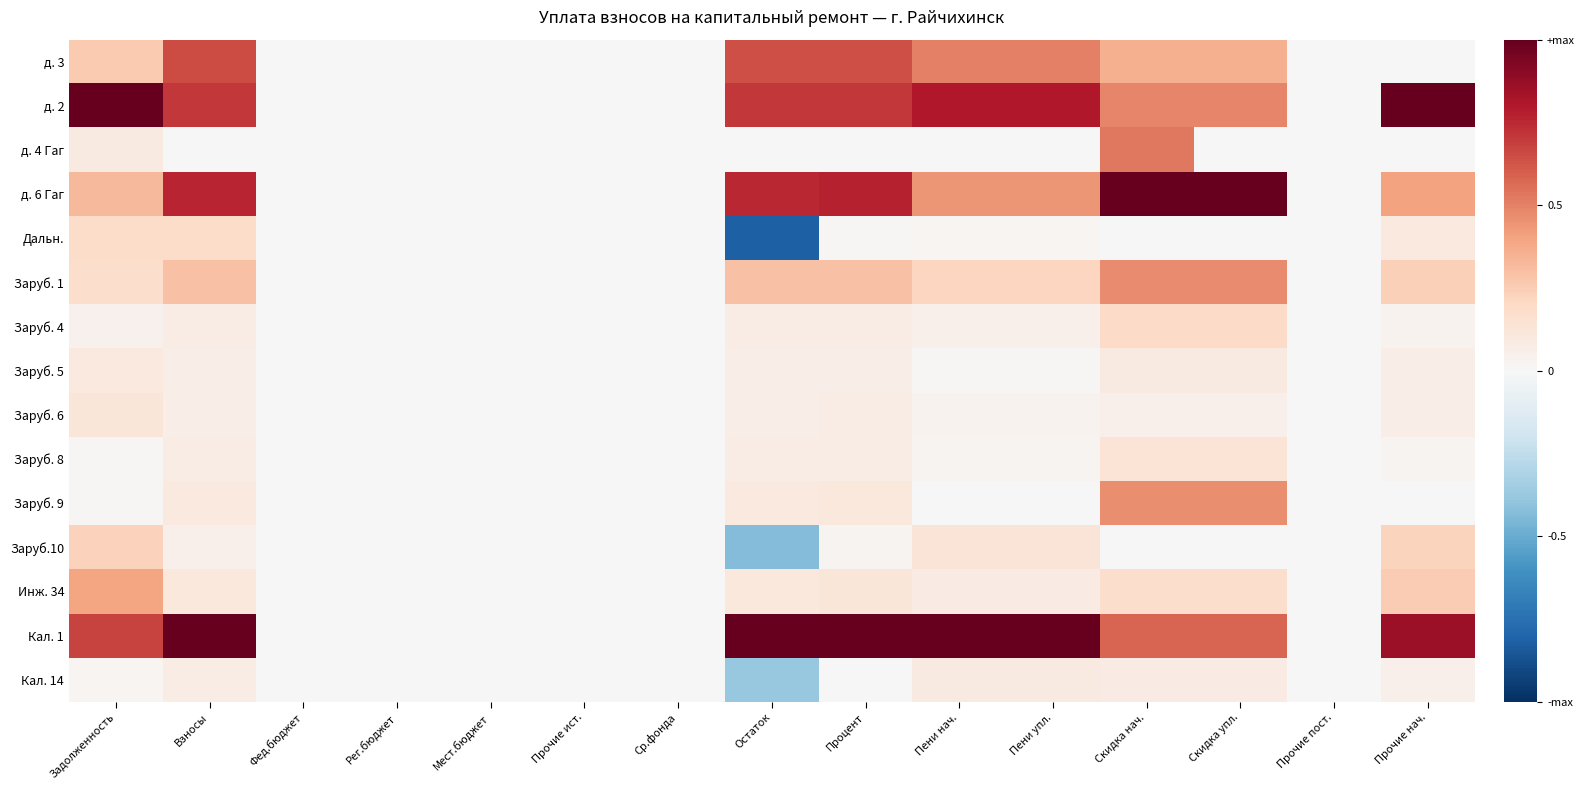

Reading left to right, transcribe all the data shown in this chart.

д. 3: Задолженность=0.3	Взносы=0.6	Фед.бюджет=0.0	Рег.бюджет=0.0	Мест.бюджет=0.0	Прочие ист.=0.0	Ср.фонда=0.0	Остаток=0.6	Процент=0.6	Пени нач.=0.5	Пени упл.=0.5	Скидка нач.=0.4	Скидка упл.=0.4	Прочие пост.=0.0	Прочие нач.=0.0
д. 2: Задолженность=1.0	Взносы=0.7	Фед.бюджет=0.0	Рег.бюджет=0.0	Мест.бюджет=0.0	Прочие ист.=0.0	Ср.фонда=0.0	Остаток=0.7	Процент=0.7	Пени нач.=0.8	Пени упл.=0.8	Скидка нач.=0.5	Скидка упл.=0.5	Прочие пост.=0.0	Прочие нач.=1.0
д. 4 Гаг: Задолженность=0.1	Взносы=0.0	Фед.бюджет=0.0	Рег.бюджет=0.0	Мест.бюджет=0.0	Прочие ист.=0.0	Ср.фонда=0.0	Остаток=0.0	Процент=0.0	Пени нач.=0.0	Пени упл.=0.0	Скидка нач.=0.5	Скидка упл.=0.0	Прочие пост.=0.0	Прочие нач.=0.0
д. 6 Гаг: Задолженность=0.3	Взносы=0.8	Фед.бюджет=0.0	Рег.бюджет=0.0	Мест.бюджет=0.0	Прочие ист.=0.0	Ср.фонда=0.0	Остаток=0.8	Процент=0.8	Пени нач.=0.4	Пени упл.=0.4	Скидка нач.=1.0	Скидка упл.=1.0	Прочие пост.=0.0	Прочие нач.=0.4
Дальн.: Задолженность=0.2	Взносы=0.2	Фед.бюджет=0.0	Рег.бюджет=0.0	Мест.бюджет=0.0	Прочие ист.=0.0	Ср.фонда=0.0	Остаток=-0.8	Процент=0.0	Пени нач.=0.0	Пени упл.=0.0	Скидка нач.=0.0	Скидка упл.=0.0	Прочие пост.=0.0	Прочие нач.=0.1
Заруб. 1: Задолженность=0.2	Взносы=0.3	Фед.бюджет=0.0	Рег.бюджет=0.0	Мест.бюджет=0.0	Прочие ист.=0.0	Ср.фонда=0.0	Остаток=0.3	Процент=0.3	Пени нач.=0.2	Пени упл.=0.2	Скидка нач.=0.5	Скидка упл.=0.5	Прочие пост.=0.0	Прочие нач.=0.2
Заруб. 4: Задолженность=0.0	Взносы=0.1	Фед.бюджет=0.0	Рег.бюджет=0.0	Мест.бюджет=0.0	Прочие ист.=0.0	Ср.фонда=0.0	Остаток=0.1	Процент=0.1	Пени нач.=0.1	Пени упл.=0.1	Скидка нач.=0.2	Скидка упл.=0.2	Прочие пост.=0.0	Прочие нач.=0.0
Заруб. 5: Задолженность=0.1	Взносы=0.1	Фед.бюджет=0.0	Рег.бюджет=0.0	Мест.бюджет=0.0	Прочие ист.=0.0	Ср.фонда=0.0	Остаток=0.1	Процент=0.1	Пени нач.=0.0	Пени упл.=0.0	Скидка нач.=0.1	Скидка упл.=0.1	Прочие пост.=0.0	Прочие нач.=0.1
Заруб. 6: Задолженность=0.1	Взносы=0.1	Фед.бюджет=0.0	Рег.бюджет=0.0	Мест.бюджет=0.0	Прочие ист.=0.0	Ср.фонда=0.0	Остаток=0.1	Процент=0.1	Пени нач.=0.0	Пени упл.=0.0	Скидка нач.=0.0	Скидка упл.=0.0	Прочие пост.=0.0	Прочие нач.=0.1
Заруб. 8: Задолженность=0.0	Взносы=0.1	Фед.бюджет=0.0	Рег.бюджет=0.0	Мест.бюджет=0.0	Прочие ист.=0.0	Ср.фонда=0.0	Остаток=0.1	Процент=0.1	Пени нач.=0.0	Пени упл.=0.0	Скидка нач.=0.1	Скидка упл.=0.1	Прочие пост.=0.0	Прочие нач.=0.0
Заруб. 9: Задолженность=0.0	Взносы=0.1	Фед.бюджет=0.0	Рег.бюджет=0.0	Мест.бюджет=0.0	Прочие ист.=0.0	Ср.фонда=0.0	Остаток=0.1	Процент=0.1	Пени нач.=0.0	Пени упл.=0.0	Скидка нач.=0.5	Скидка упл.=0.5	Прочие пост.=0.0	Прочие нач.=0.0
Заруб.10: Задолженность=0.2	Взносы=0.1	Фед.бюджет=0.0	Рег.бюджет=0.0	Мест.бюджет=0.0	Прочие ист.=0.0	Ср.фонда=0.0	Остаток=-0.4	Процент=0.0	Пени нач.=0.1	Пени упл.=0.1	Скидка нач.=0.0	Скидка упл.=0.0	Прочие пост.=0.0	Прочие нач.=0.2
Инж. 34: Задолженность=0.4	Взносы=0.1	Фед.бюджет=0.0	Рег.бюджет=0.0	Мест.бюджет=0.0	Прочие ист.=0.0	Ср.фонда=0.0	Остаток=0.1	Процент=0.1	Пени нач.=0.1	Пени упл.=0.1	Скидка нач.=0.2	Скидка упл.=0.2	Прочие пост.=0.0	Прочие нач.=0.3
Кал. 1: Задолженность=0.7	Взносы=1.0	Фед.бюджет=0.0	Рег.бюджет=0.0	Мест.бюджет=0.0	Прочие ист.=0.0	Ср.фонда=0.0	Остаток=1.0	Процент=1.0	Пени нач.=1.0	Пени упл.=1.0	Скидка нач.=0.6	Скидка упл.=0.6	Прочие пост.=0.0	Прочие нач.=0.9
Кал. 14: Задолженность=0.0	Взносы=0.1	Фед.бюджет=0.0	Рег.бюджет=0.0	Мест.бюджет=0.0	Прочие ист.=0.0	Ср.фонда=0.0	Остаток=-0.4	Процент=0.0	Пени нач.=0.1	Пени упл.=0.1	Скидка нач.=0.1	Скидка упл.=0.1	Прочие пост.=0.0	Прочие нач.=0.0